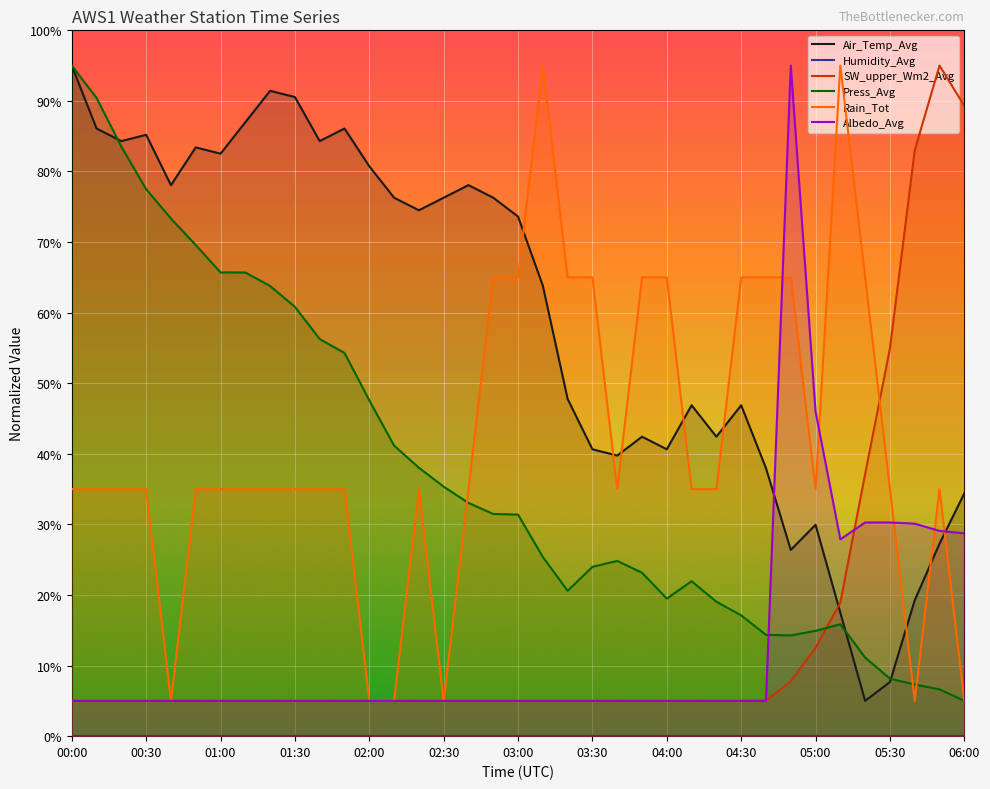

How many distinct data groups are displayed?

6